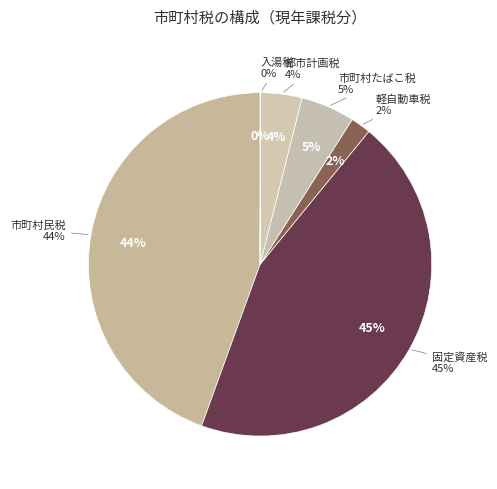

Which slice is the largest?

固定資産税